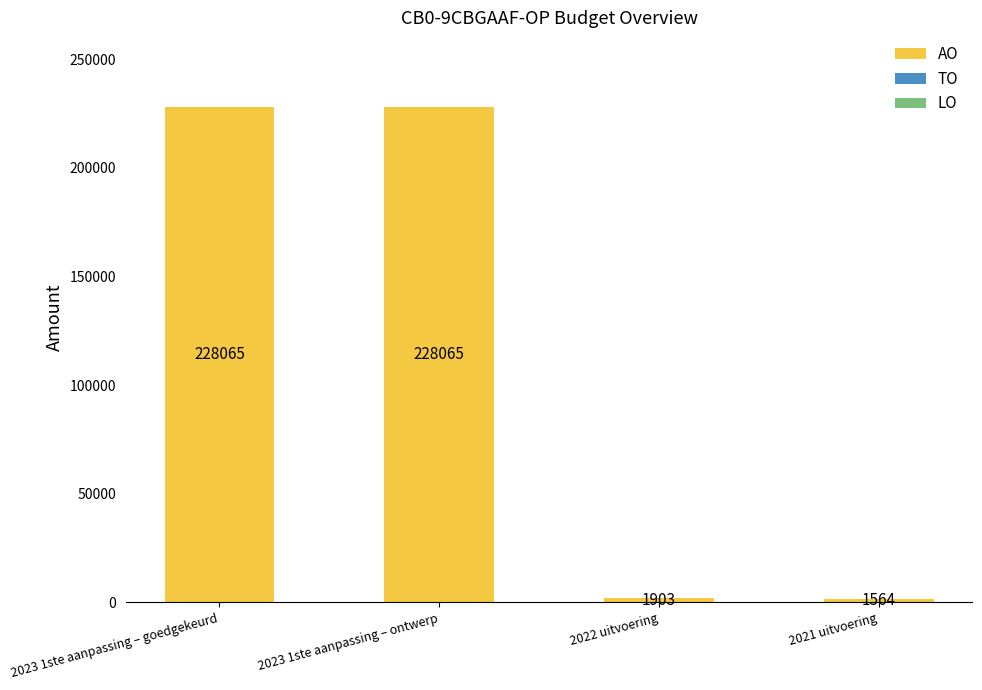

What is the label of the 3rd bar from the left?

2022 uitvoering